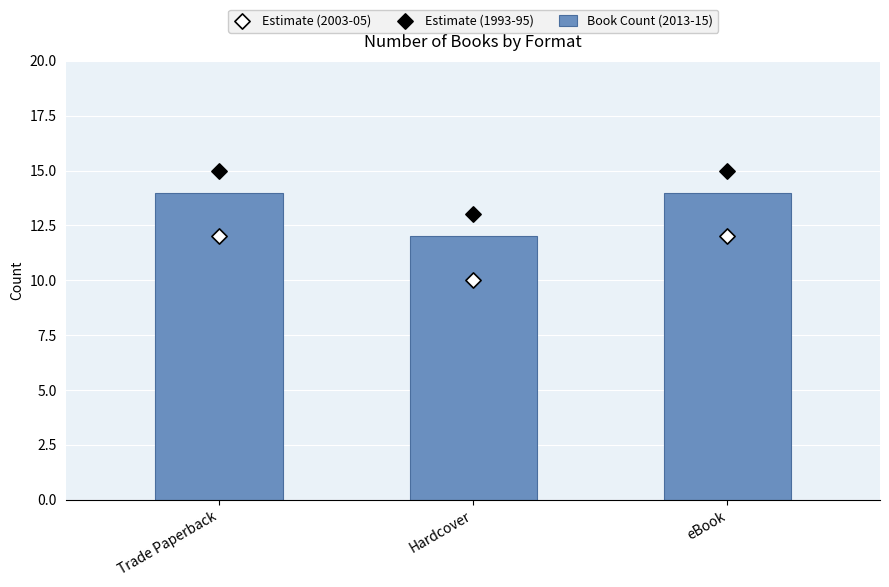

Is the value of Estimate (2003-05) at Trade Paperback greater than the value of Book Count (2013-15) at eBook?

No